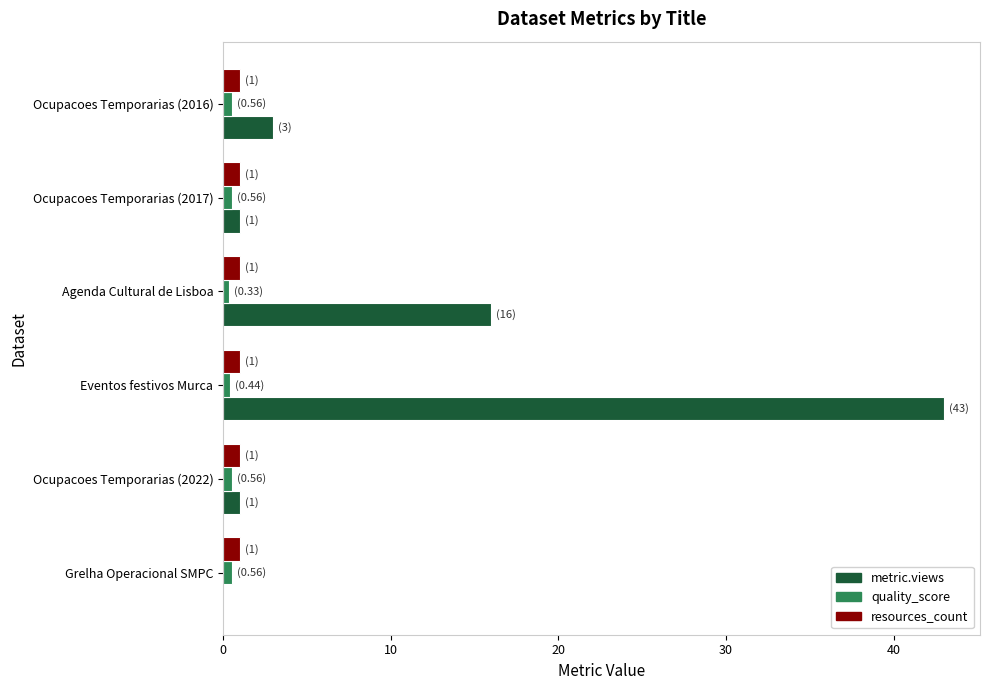

How many distinct data groups are displayed?

3